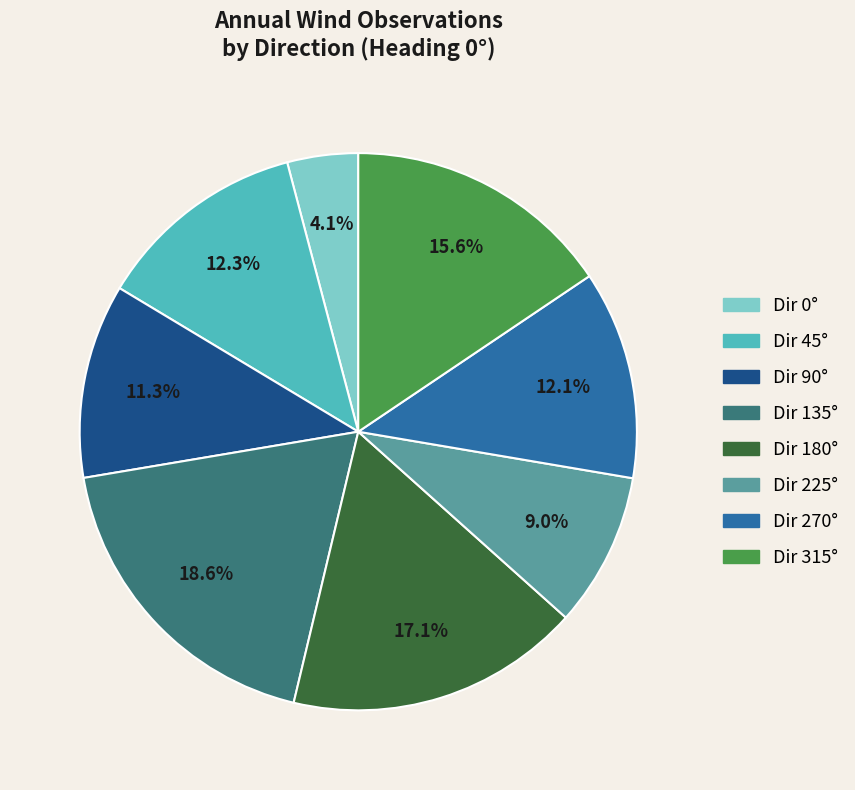

Is there a majority slice in this chart?

No